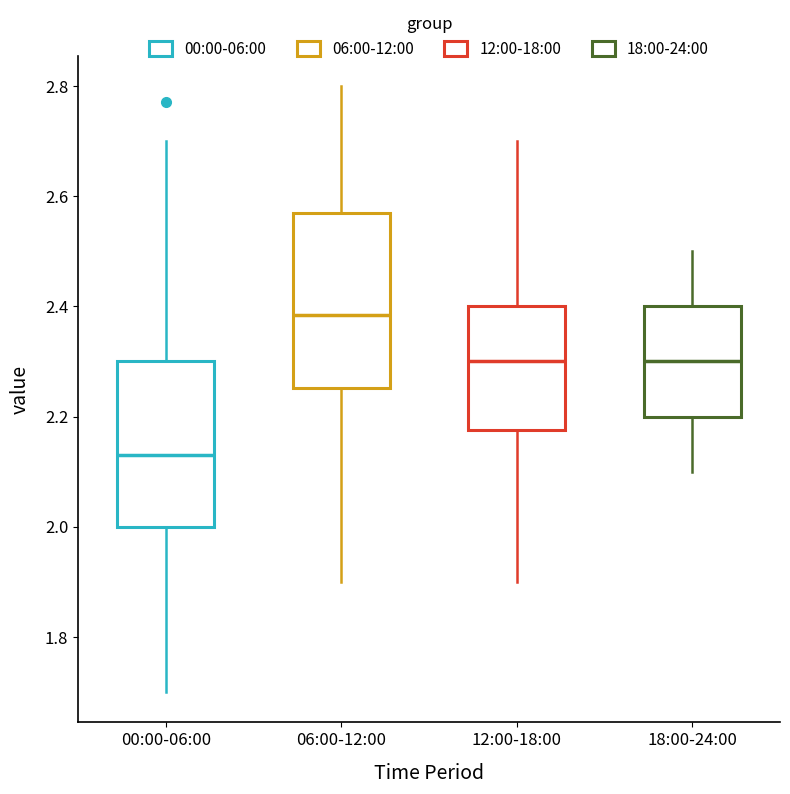

Reading left to right, transcribe this box plot: for each box, give where its median line is, the range the box spans, and where its two whiskers end, as read against the y-axis. The values are not printed on the chart, so give them approximately, as read against the axis.

00:00-06:00: median 2.14, box 2.00 to 2.30, whiskers 1.70 to 2.70
06:00-12:00: median 2.38, box 2.26 to 2.58, whiskers 1.90 to 2.80
12:00-18:00: median 2.30, box 2.18 to 2.40, whiskers 1.90 to 2.70
18:00-24:00: median 2.30, box 2.20 to 2.40, whiskers 2.10 to 2.50